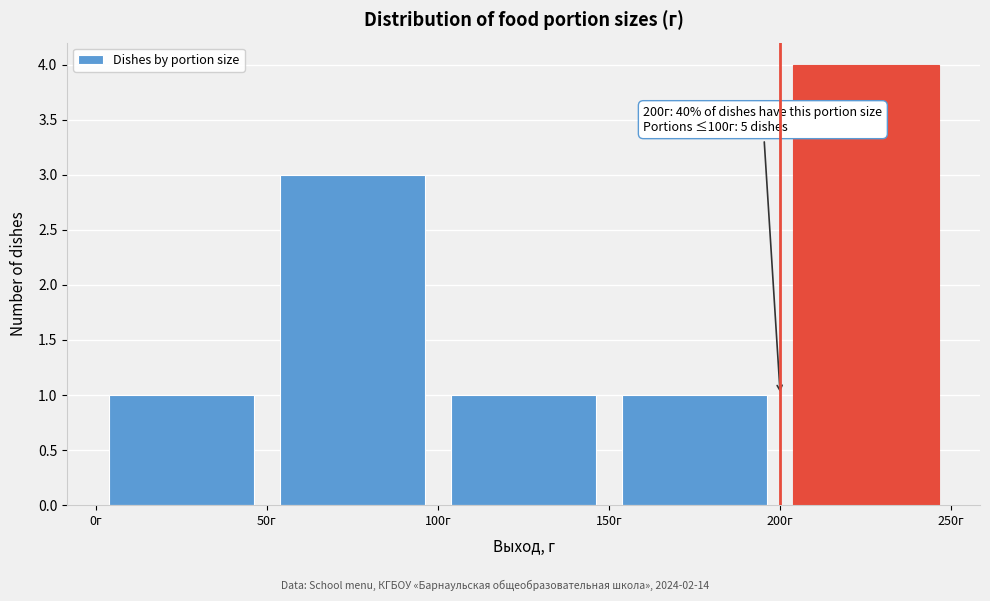

Which range on the x-axis has the tallest bar?

200 to 250